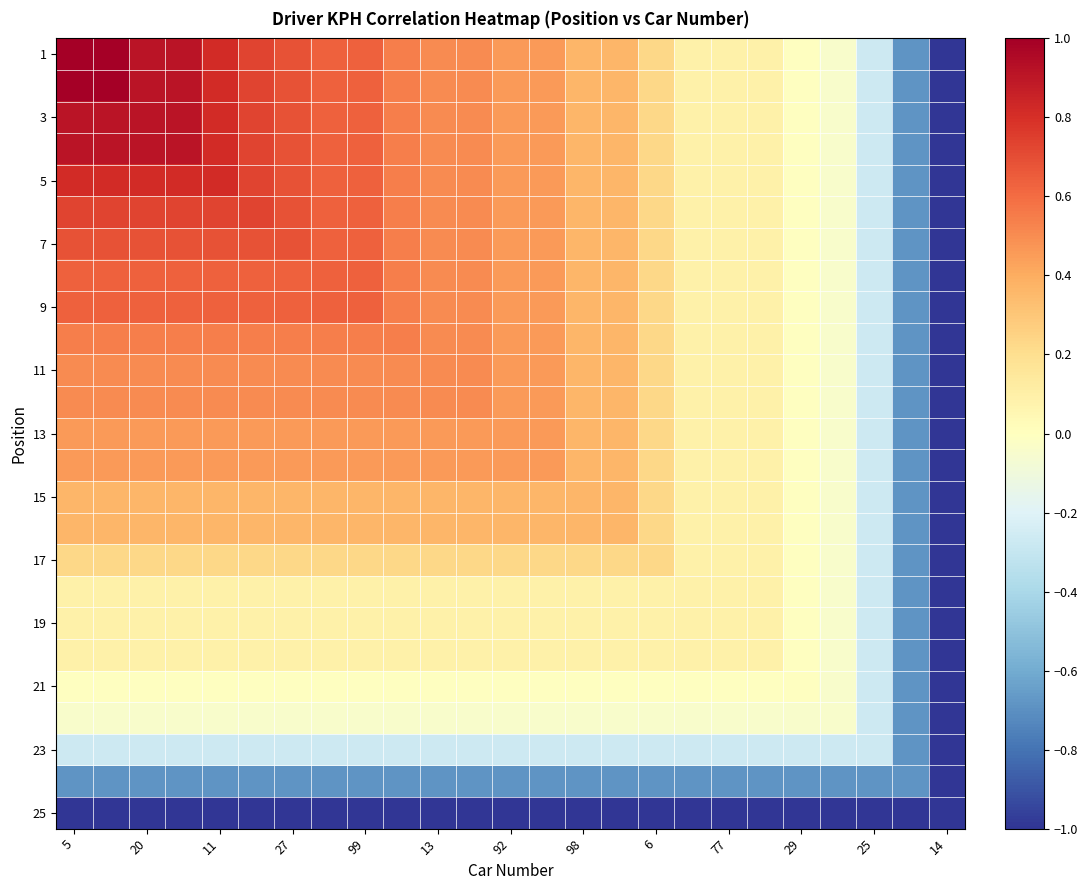

Count the number of data series in this chart.

25